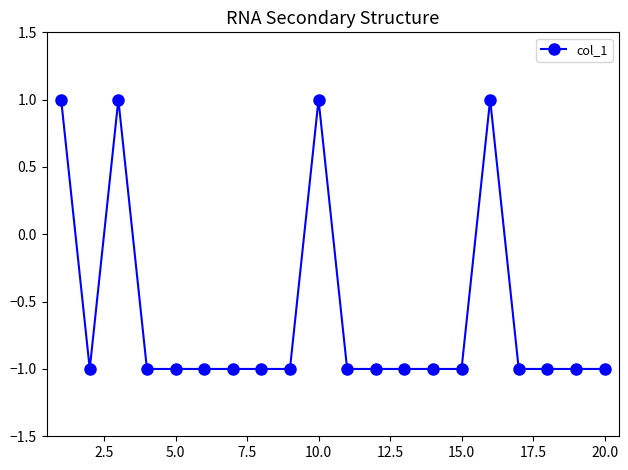

How many lines are shown in the chart?

1